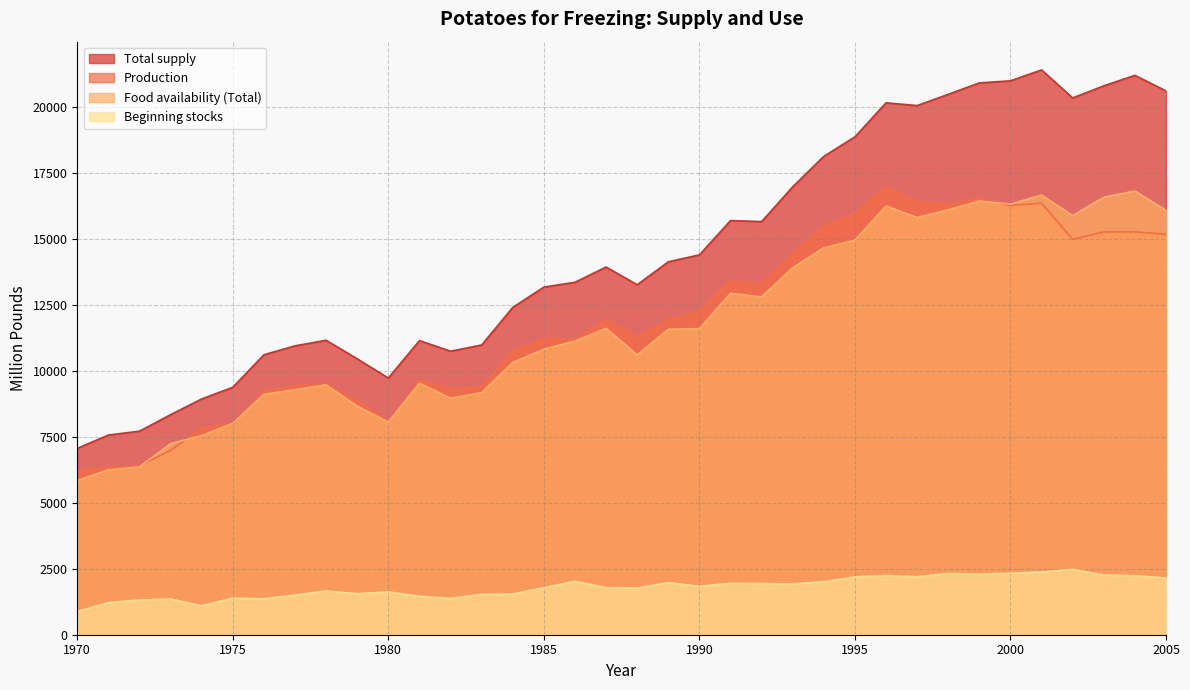

Reading left to right, what are all the values shown in this chart?

Production: 6185.9	6355.1	6402.7	6991.3	7842.4	7997.5	9252.6	9454.6	9494.5	8874.0	8088.1	9664.1	9330.3	9400.5	10767.2	11259.7	11195.2	11968.2	11302.4	11957.4	12300.7	13412.8	13335.9	14481.7	15510.6	15980.3	16989.0	16436.7	16347.1	16548.1	16276.0	16365.7	14992.2	15275.1	15279.6	15188.2
Total supply: 7066.8	7572.4	7720.0	8345.8	8941.0	9384.4	10617.0	10955.4	11166.6	10461.8	9734.3	11153.9	10752.0	10988.2	12412.6	13182.4	13366.9	13944.1	13271.3	14143.2	14405.2	15705.1	15667.2	16986.7	18141.4	18881.6	20171.8	20067.4	20493.7	20927.0	21005.2	21419.4	20357.7	20815.3	21214.3	20622.8
Food availability (Total): 5849.5	6255.1	6365.5	7247.2	7554.1	8020.0	9116.2	9295.9	9474.4	8665.5	8062.6	9540.3	8968.8	9182.0	10325.9	10829.1	11137.2	11620.1	10611.5	11581.9	11610.5	12945.6	12813.2	13918.3	14672.2	14965.7	16259.8	15821.4	16115.5	16446.4	16331.1	16674.1	15893.5	16592.9	16826.8	16093.9
Beginning stocks: 880.9	1217.3	1317.3	1354.5	1098.6	1386.9	1364.4	1500.8	1659.5	1554.9	1624.4	1459.8	1377.4	1534.6	1545.9	1784.6	2024.6	1788.1	1765.1	1977.4	1834.7	1951.5	1940.0	1926.3	2012.8	2193.2	2247.5	2196.8	2327.1	2302.6	2330.8	2379.3	2479.5	2262.4	2240.8	2149.6